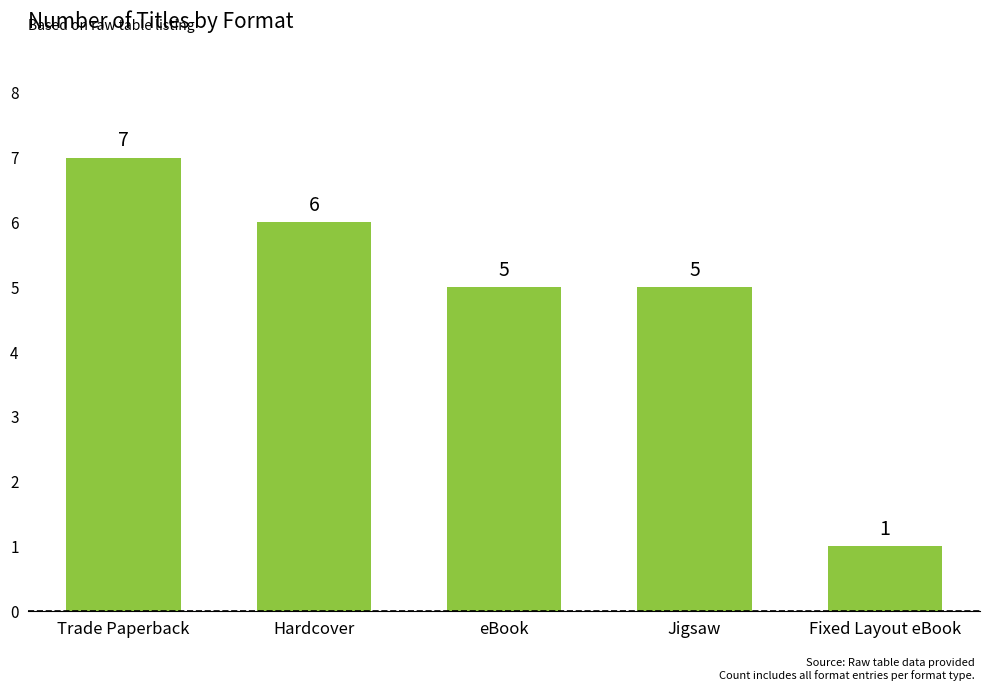

At which category does the chart reach its peak across all series?

Trade Paperback